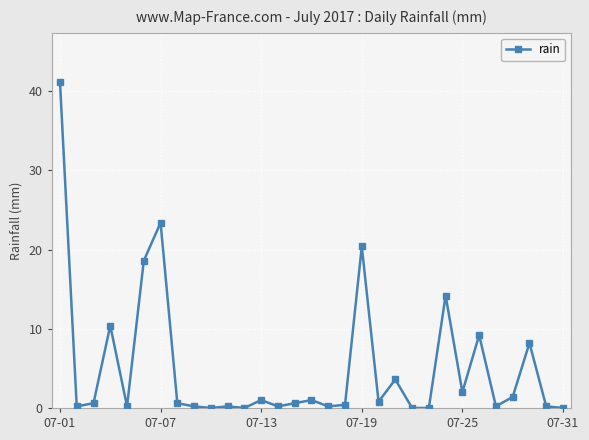

What is the maximum value shown in the chart?

41.2